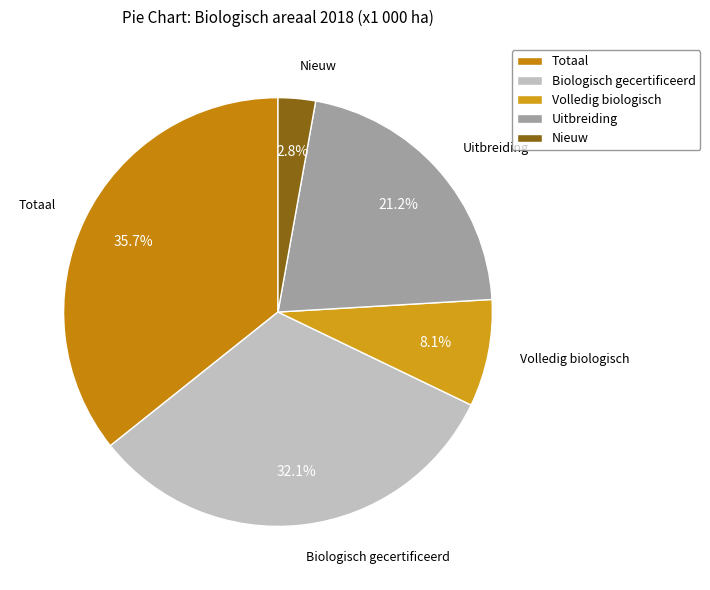

To the nearest percent, what is the difference between the largest and smallest slice percentages?

33%